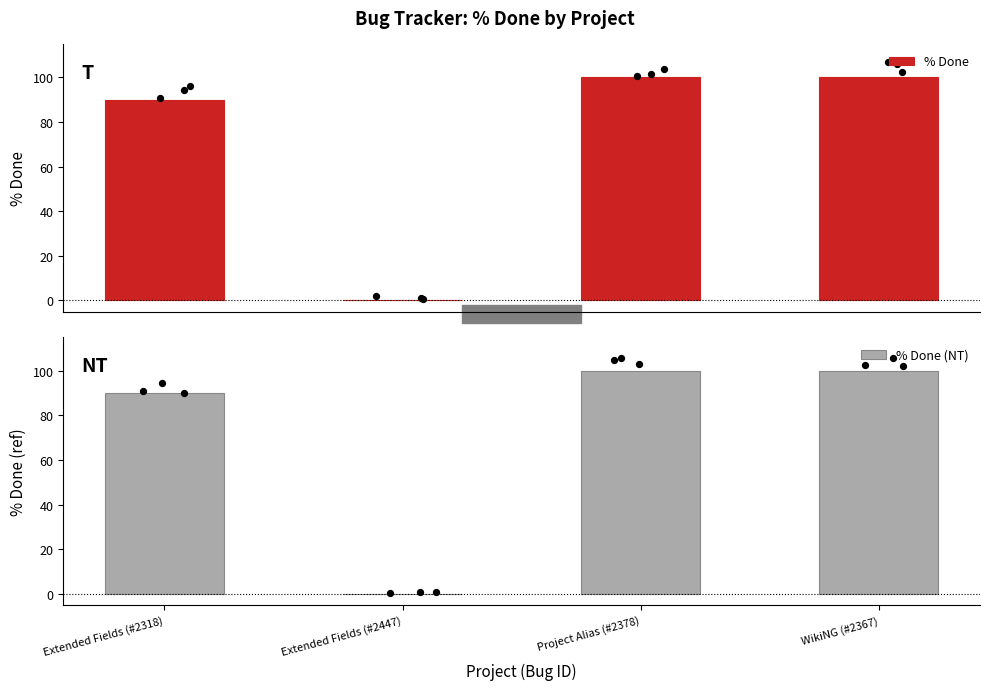

Which series has the largest total across all categories?

% Done